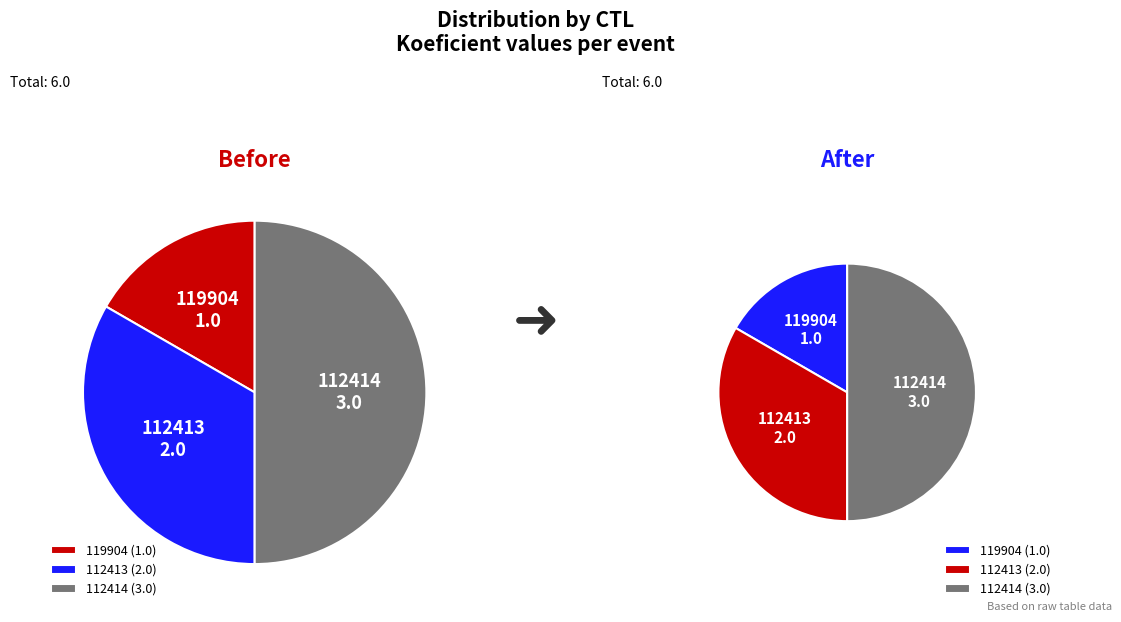

Is there any slice that represents more than half of the pie?

No